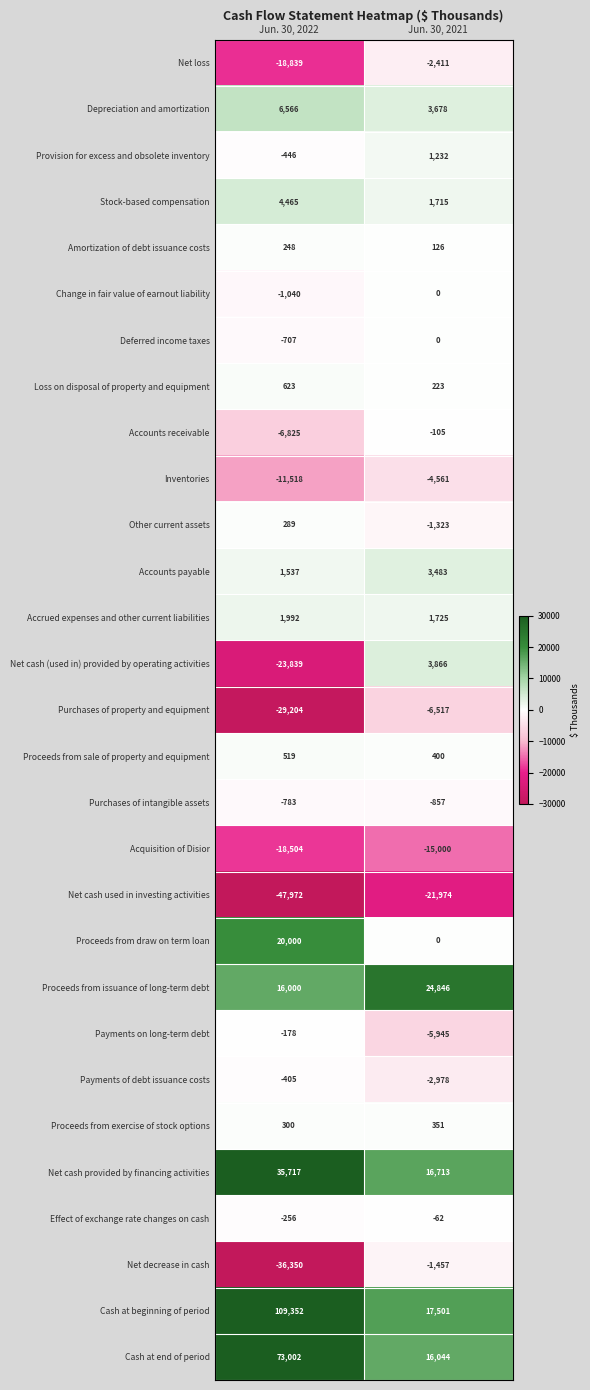

Which series has the largest range (max minus min)?

Cash at beginning of period